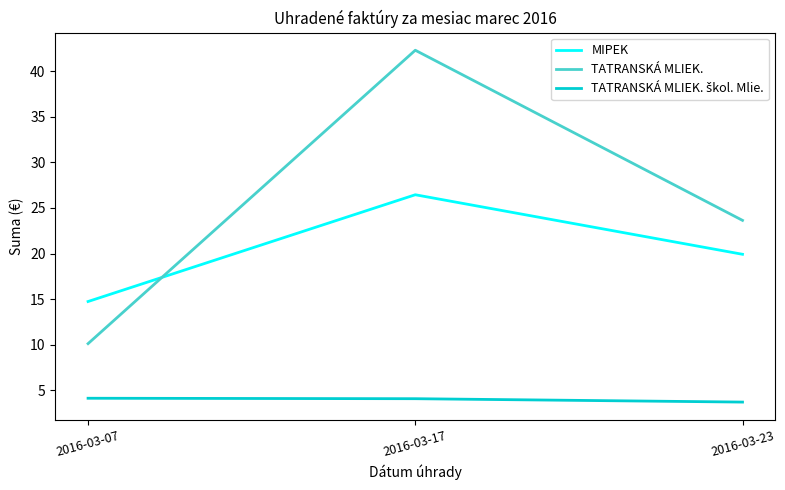

Between 2016-03-07 and 2016-03-17, which series saw the biggest shift?

TATRANSKÁ MLIEK.